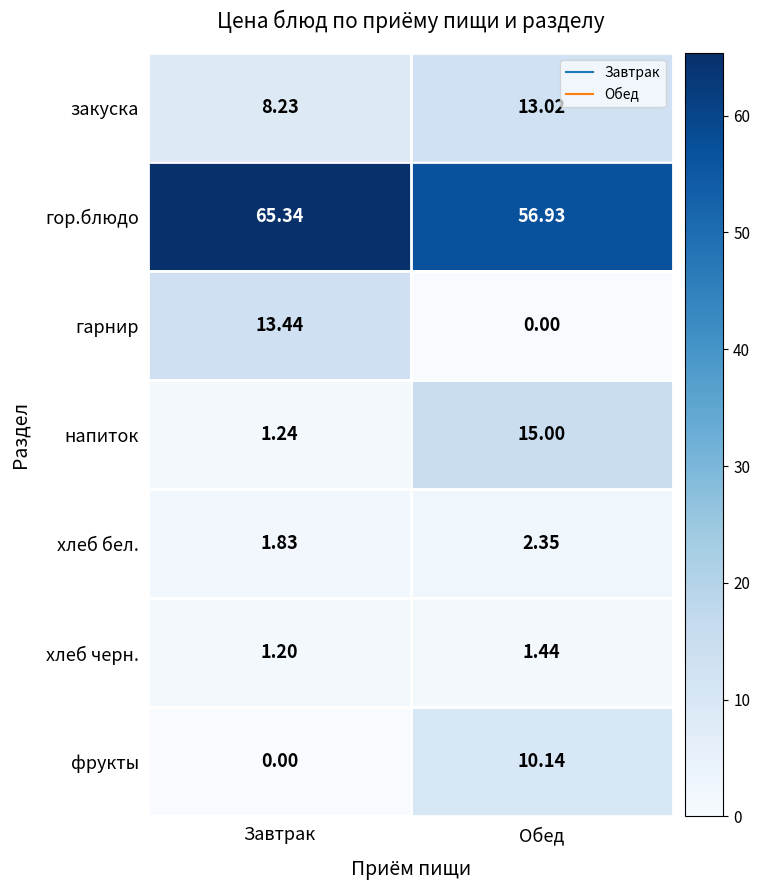

Which label corresponds to the largest value in the chart?

Завтрак